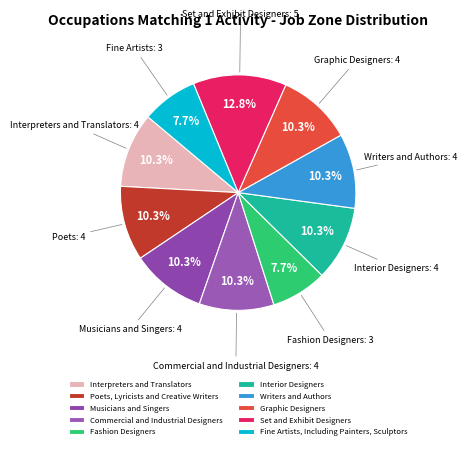

Is there a majority slice in this chart?

No